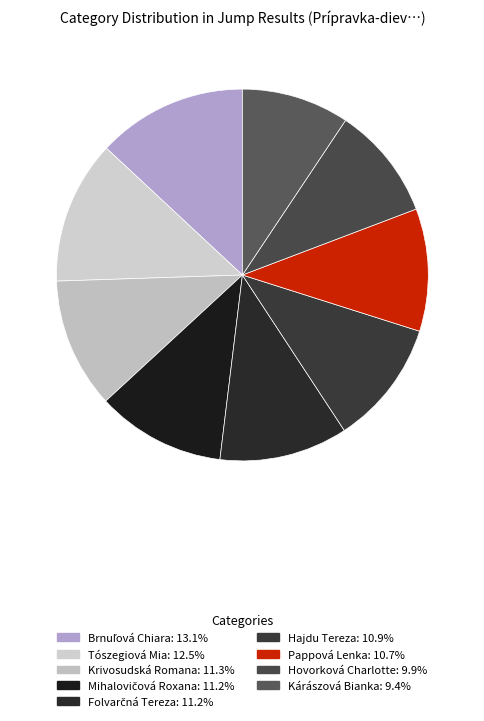

Count the number of slices in the pie.

9